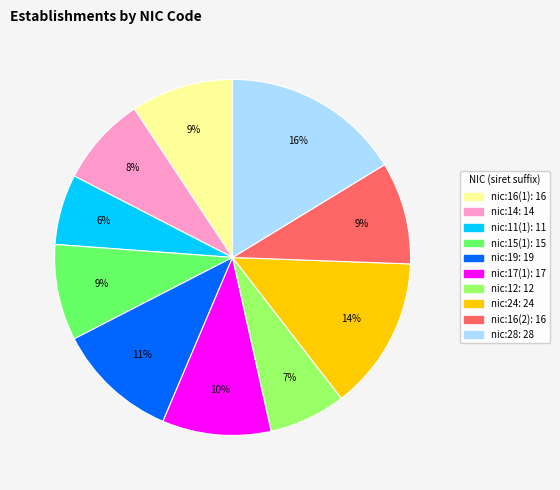

To the nearest percent, what is the average slice percentage?

10%